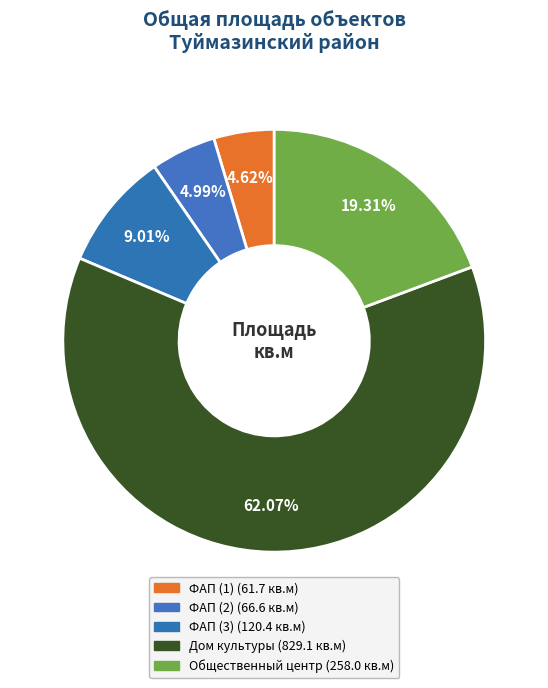

How many segments does this pie chart have?

5